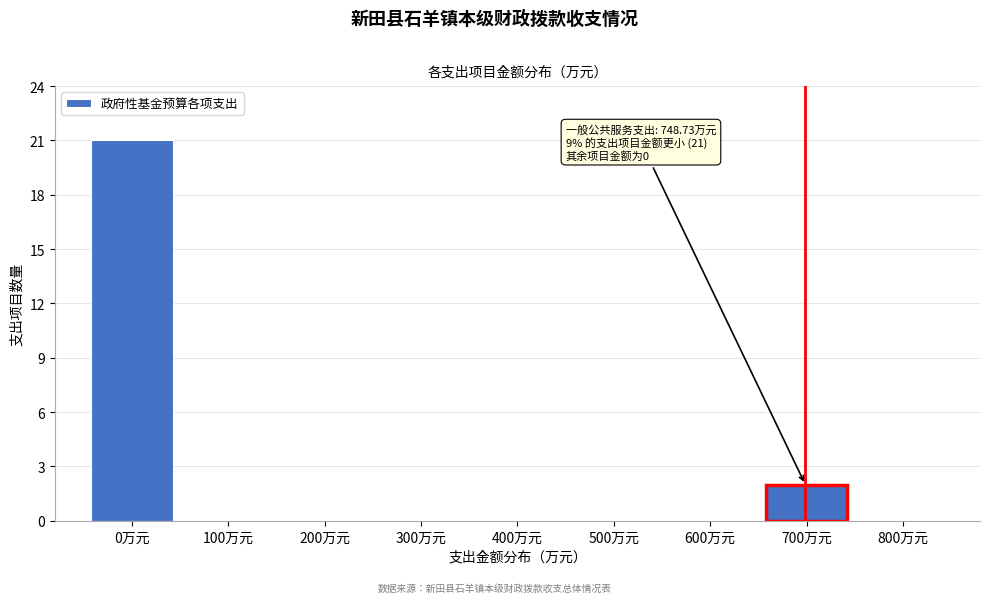

Reading right to left, extract all data points from this chart.

800万元=0	700万元=2	600万元=0	500万元=0	400万元=0	300万元=0	200万元=0	100万元=0	0万元=21